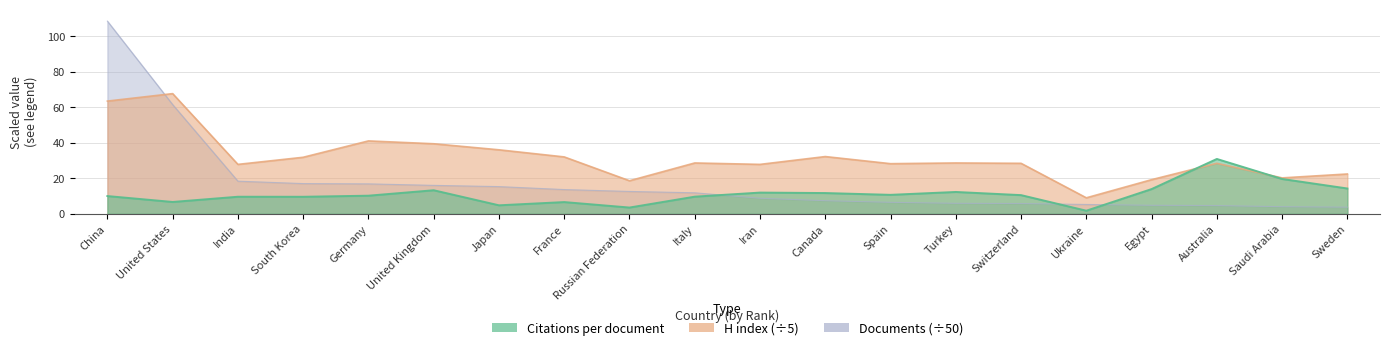

The Documents series shows 2.2 at Saudi Arabia. True or false?

False